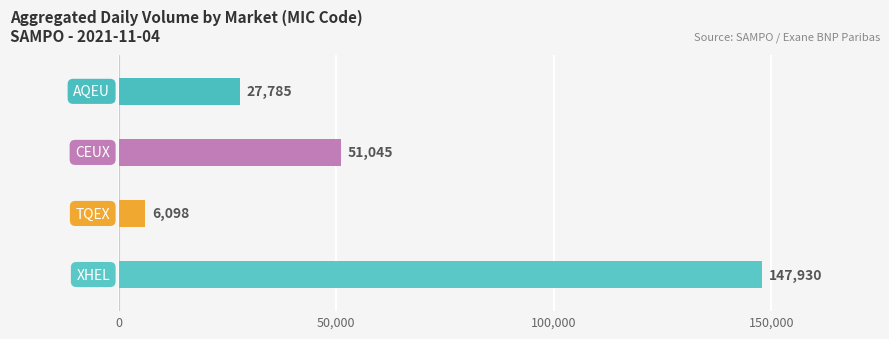

What is the difference between the second highest and second lowest values?

23260